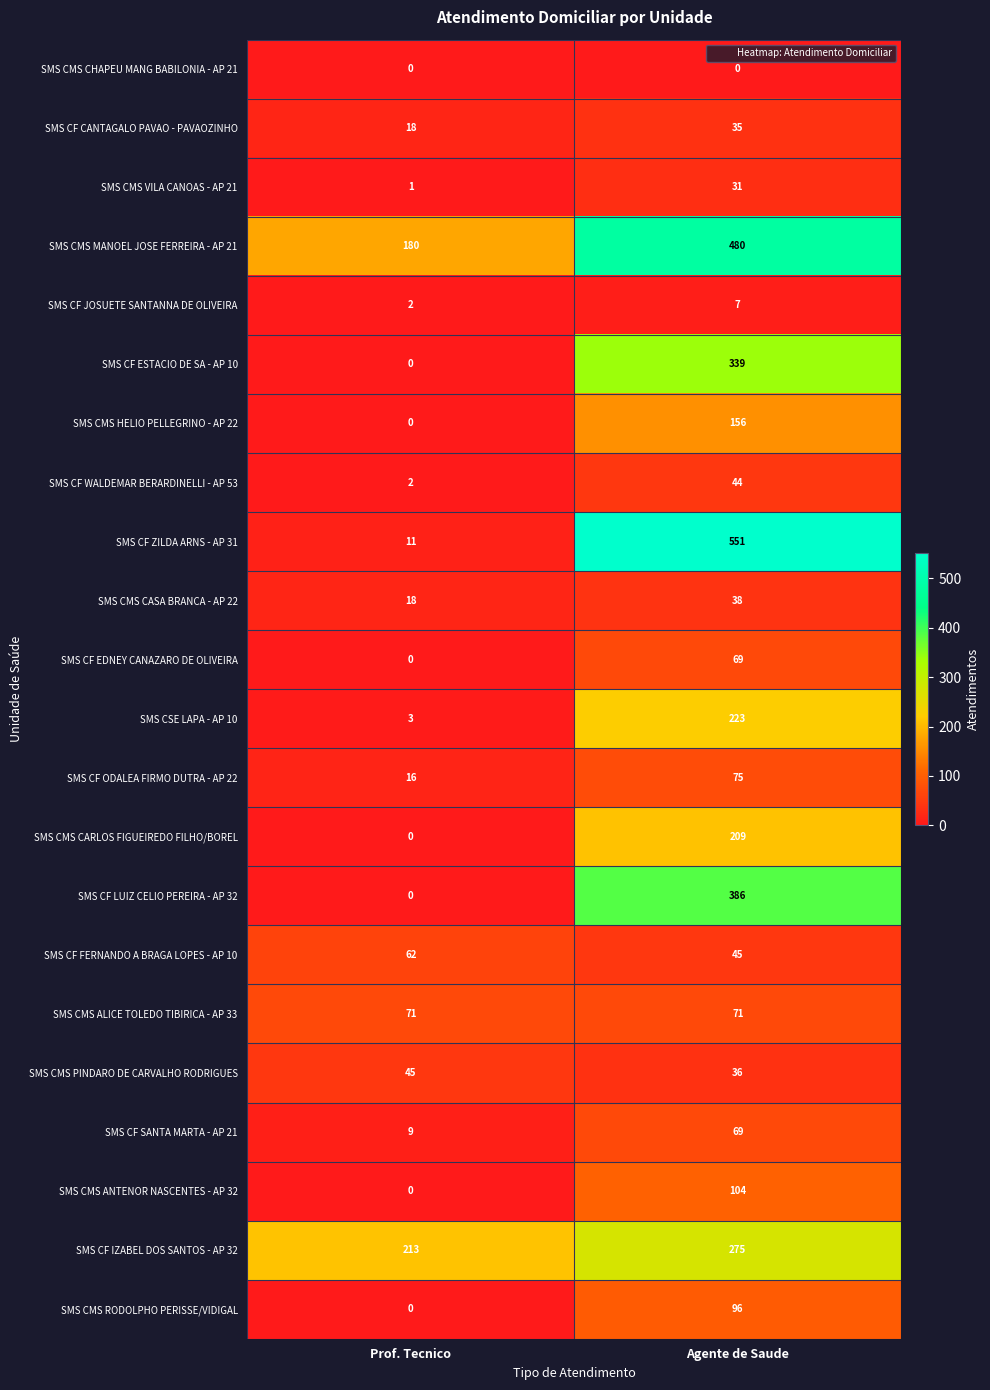

True or false: SMS CMS RODOLPHO PERISSE/VIDIGAL has a value of 0 at Prof. Tecnico.

True